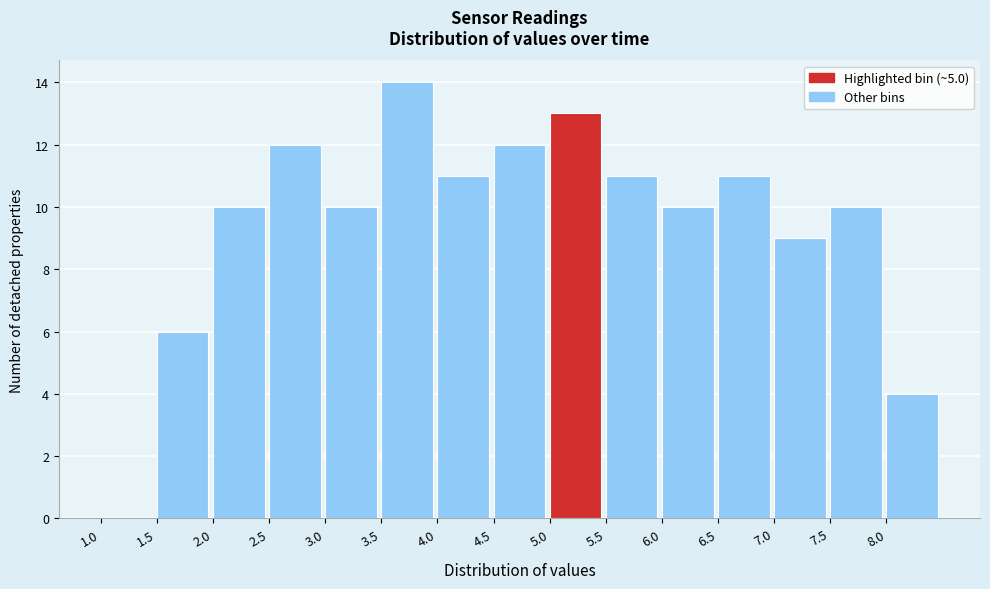

Reading left to right, list every bar in this chart as the range it spans on the x-axis followed by its height. The values are not printed on the chart, so give them approximately, as read against the axis.

1.0 to 1.5: 0
1.5 to 2.0: 6
2.0 to 2.5: 10
2.5 to 3.0: 12
3.0 to 3.5: 10
3.5 to 4.0: 14
4.0 to 4.5: 11
4.5 to 5.0: 12
5.0 to 5.5: 13
5.5 to 6.0: 11
6.0 to 6.5: 10
6.5 to 7.0: 11
7.0 to 7.5: 9
7.5 to 8.0: 10
8.0 to 8.5: 4